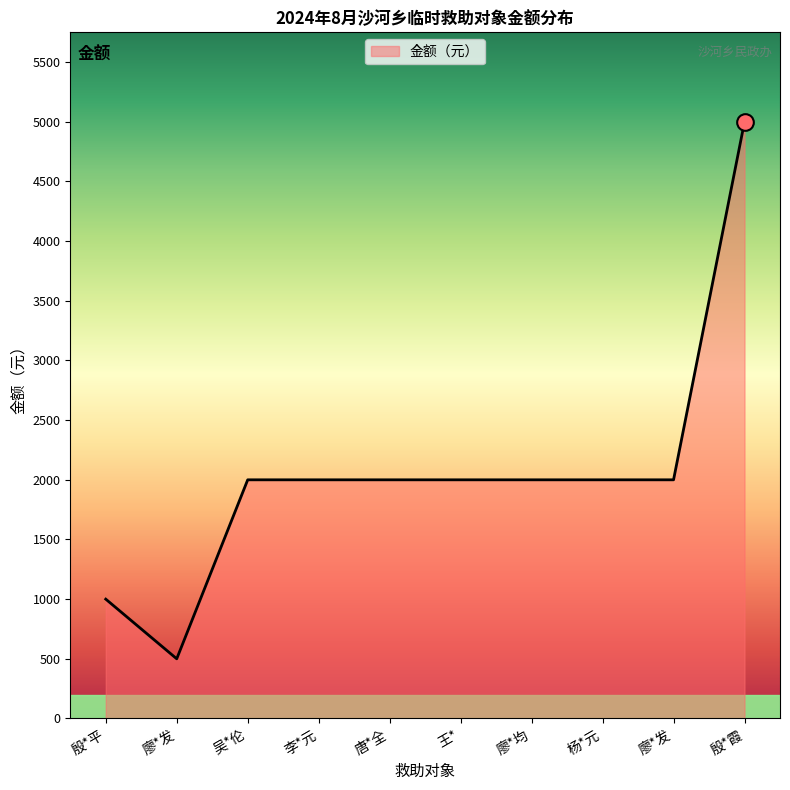

List the labels in order of value, largest first.

殷*霞, 吴*伦, 李*元, 唐*全, 王*, 廖*均, 杨*元, 廖*发, 殷*平, 廖*发